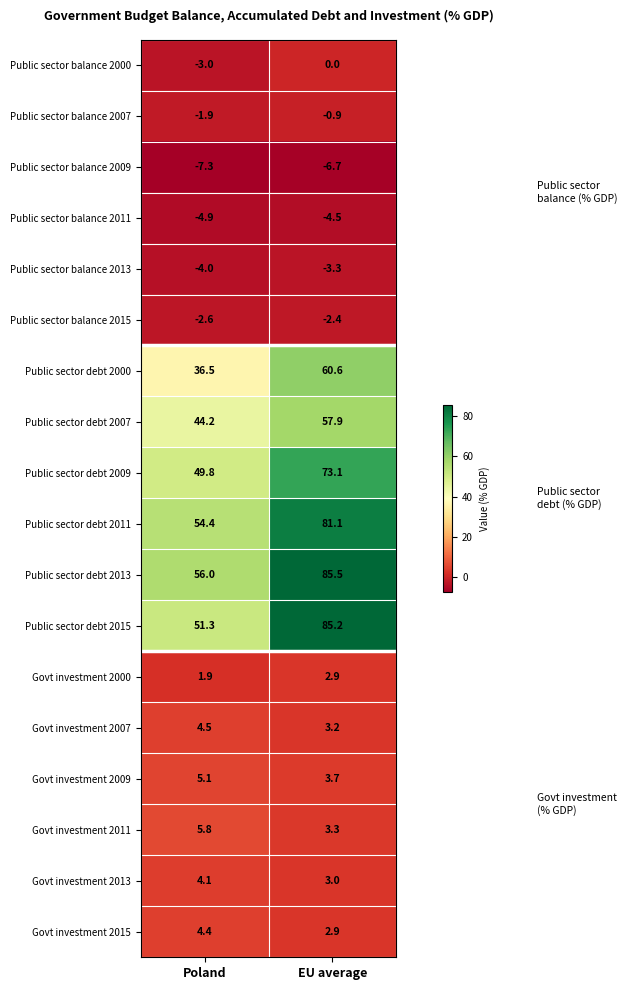

Count the number of categories in the chart.

2